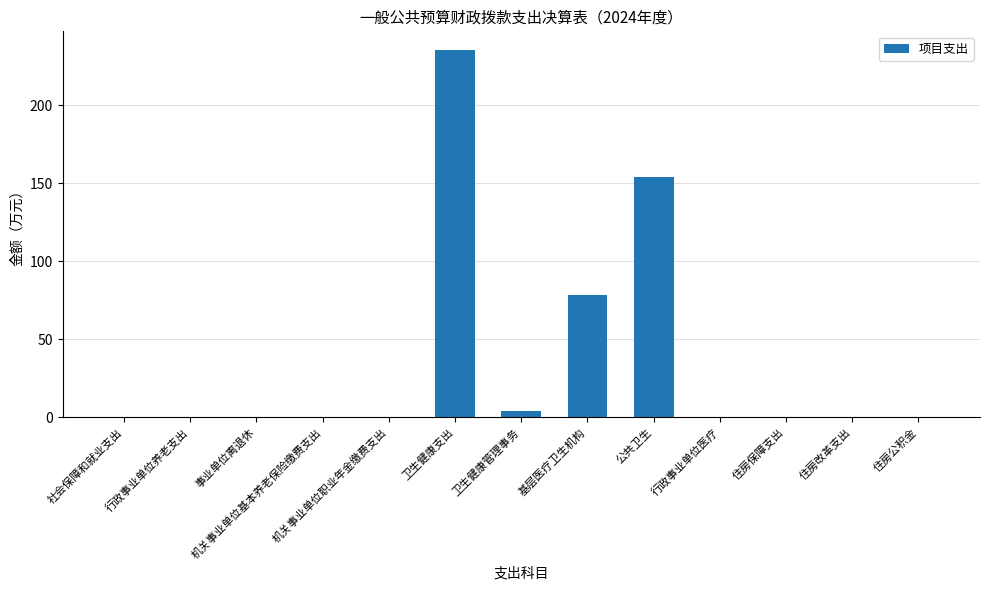

At which label is the value closest to 117?

公共卫生